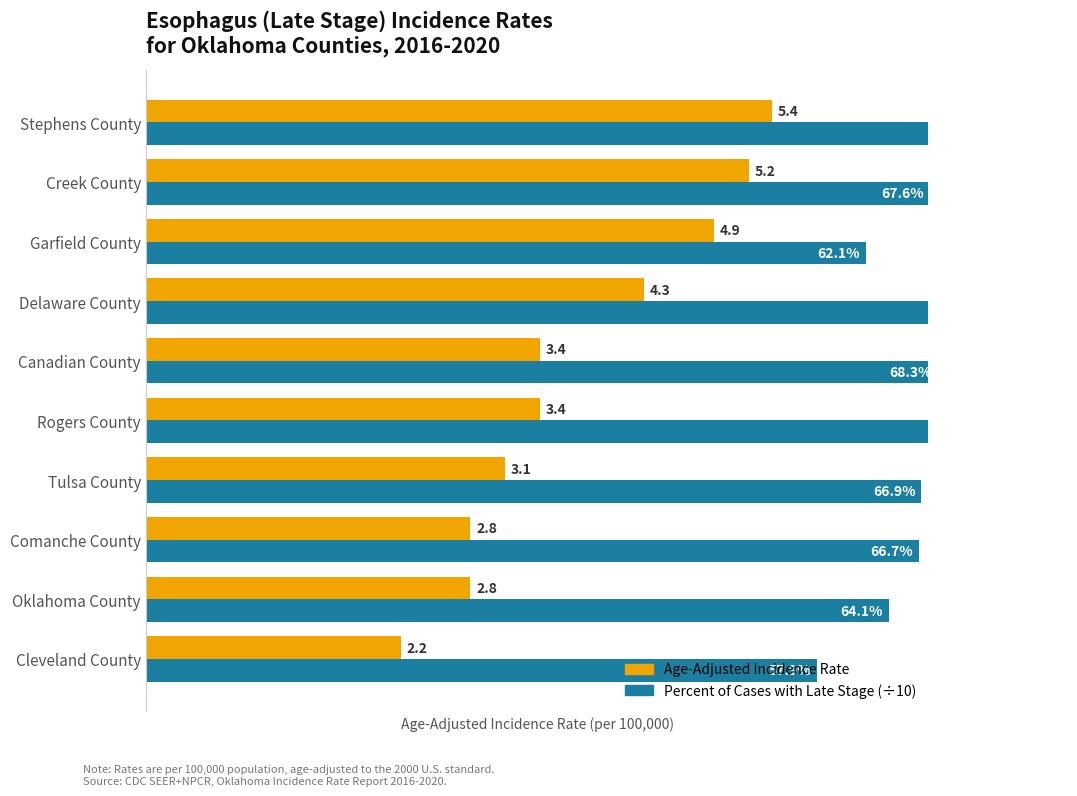

How many bars are there in each group?

2